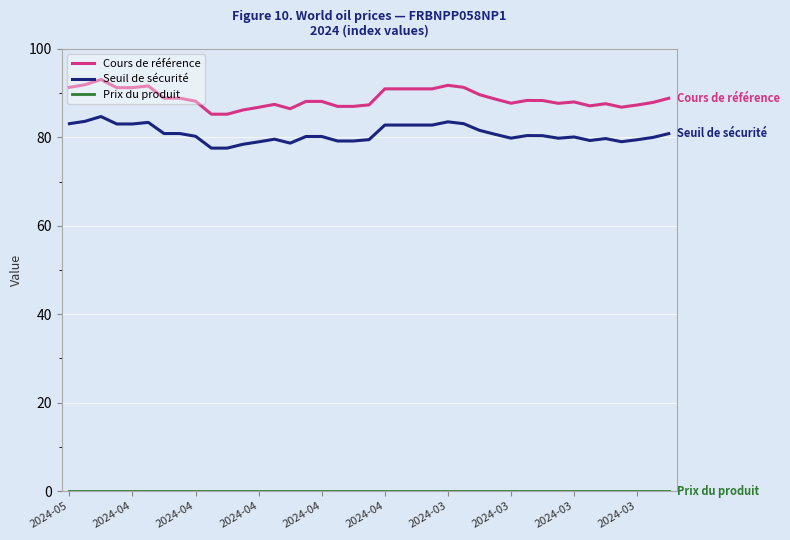

True or false: Cours de référence and Seuil de sécurité cross at least once.

False